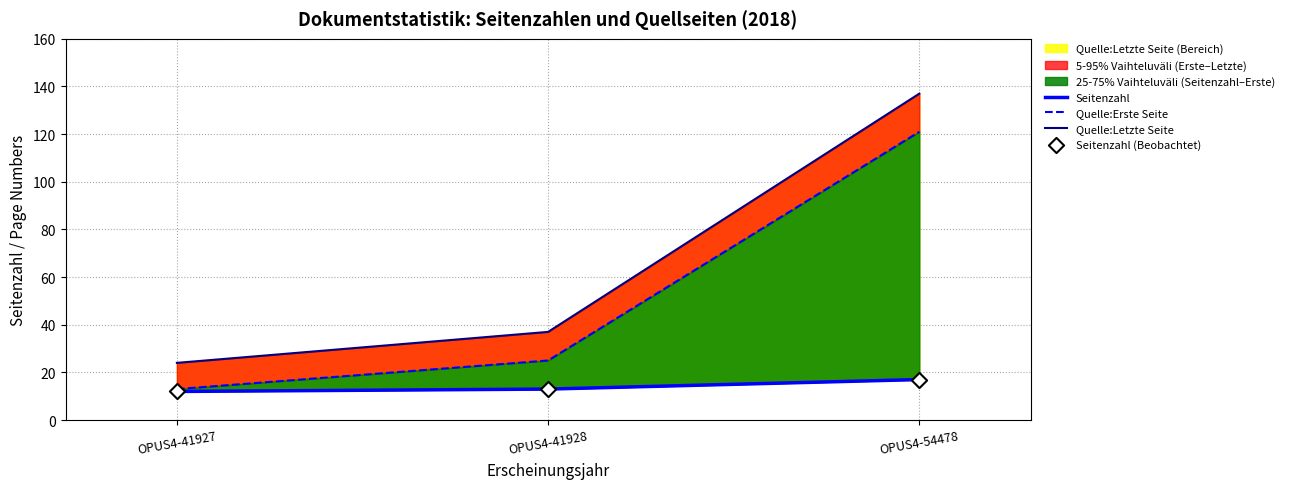

At how many categories does at least one series exceed 24?

2